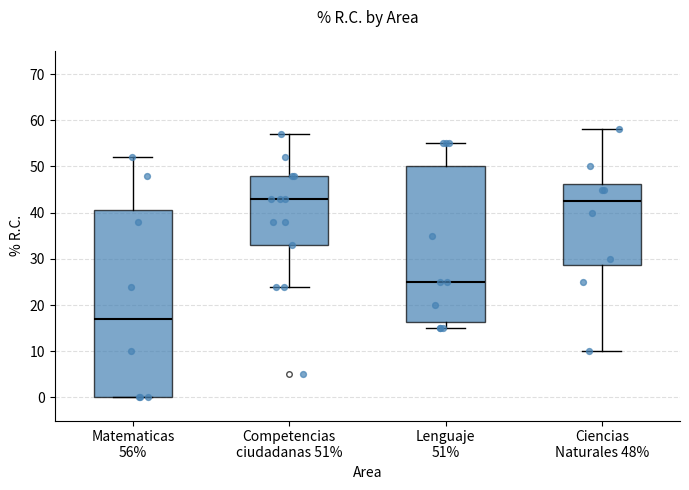

Reading left to right, transcribe this box plot: for each box, give where its median line is, the range the box spans, and where its two whiskers end, as read against the y-axis. The values are not printed on the chart, so give them approximately, as read against the axis.

Matematicas 56%: median 17, box 0 to 41, whiskers 0 to 52
Competencias ciudadanas 51%: median 43, box 33 to 48, whiskers 24 to 57
Lenguaje 51%: median 25, box 16 to 50, whiskers 15 to 55
Ciencias Naturales 48%: median 43, box 29 to 46, whiskers 10 to 58